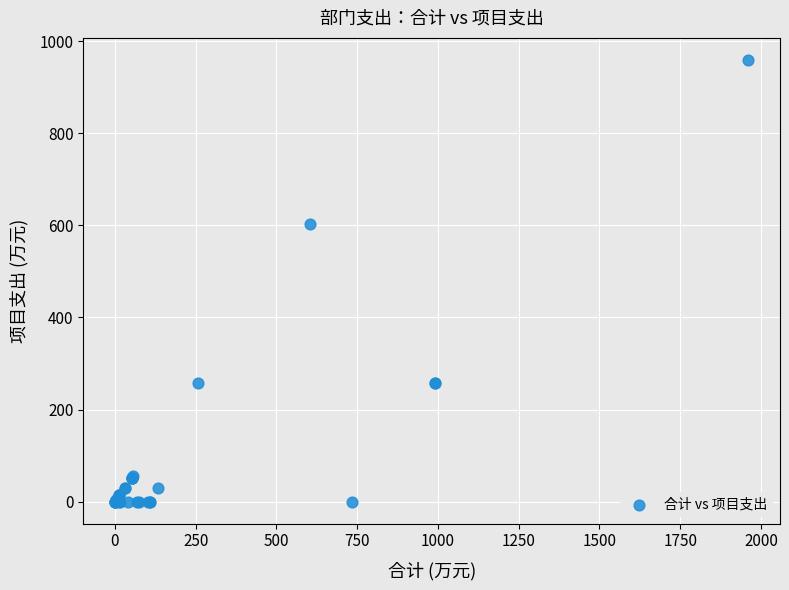

What Y value in the scatter plot is closest to 479?

603.0